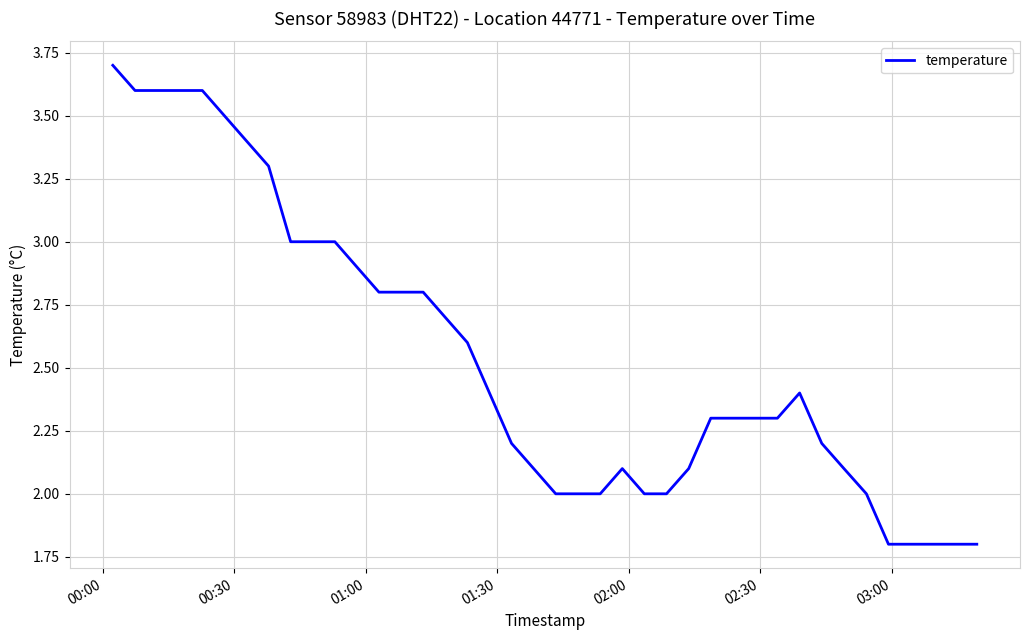

What is the smallest value displayed?

1.8